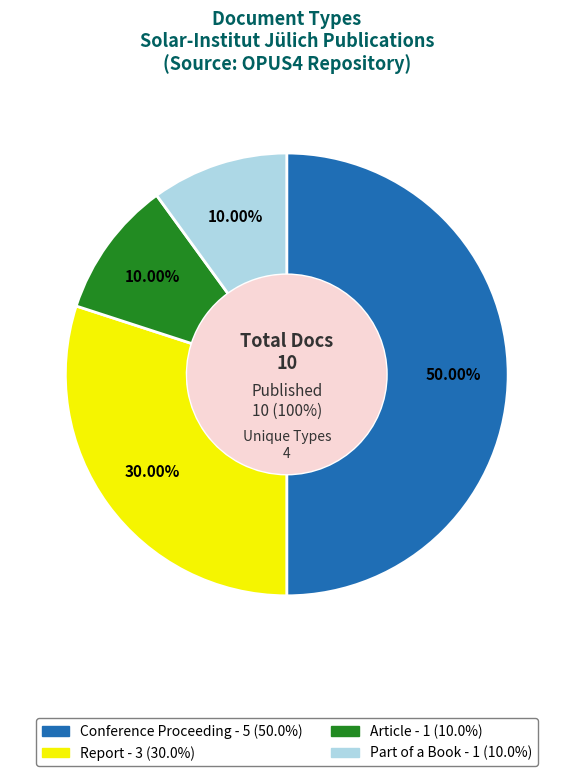

Is it true that Conference Proceeding is 38% of the pie?

False